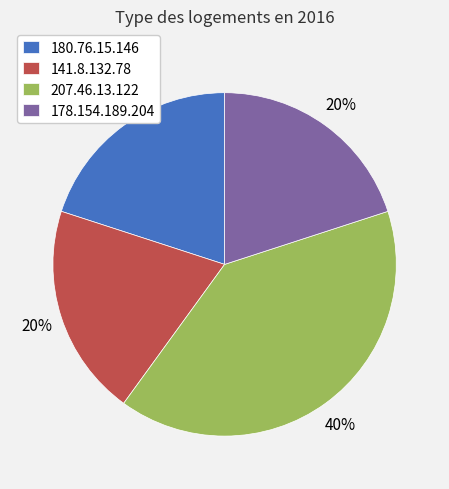

Is the sum of 180.76.15.146 and 141.8.132.78 greater than half?

No